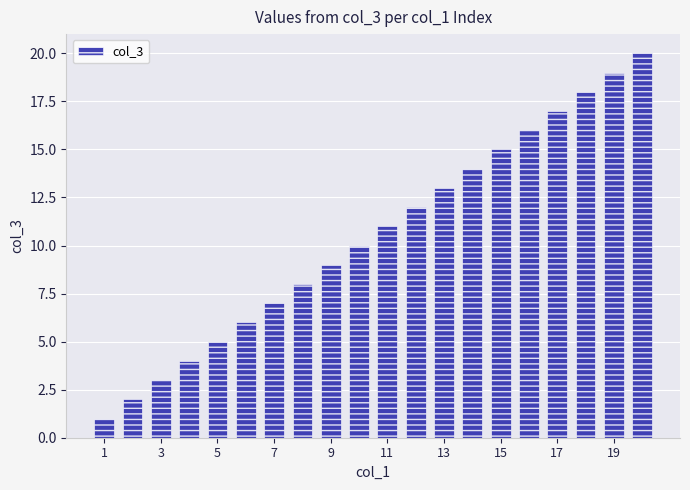

What is the maximum value shown in the chart?

20